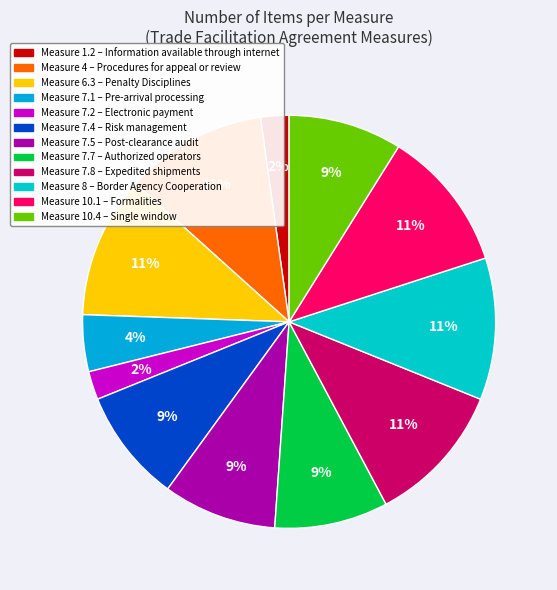

How many slices are in this pie chart?

12